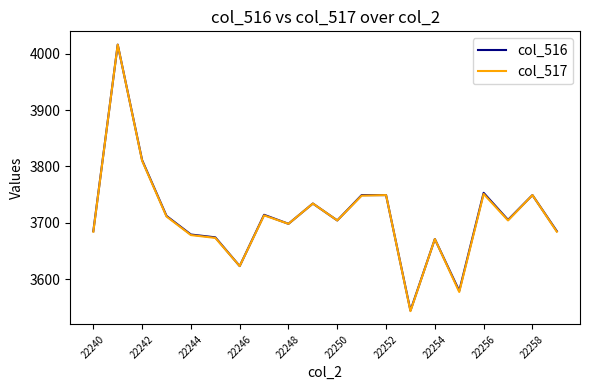

What is the maximum value for col_517?

4016